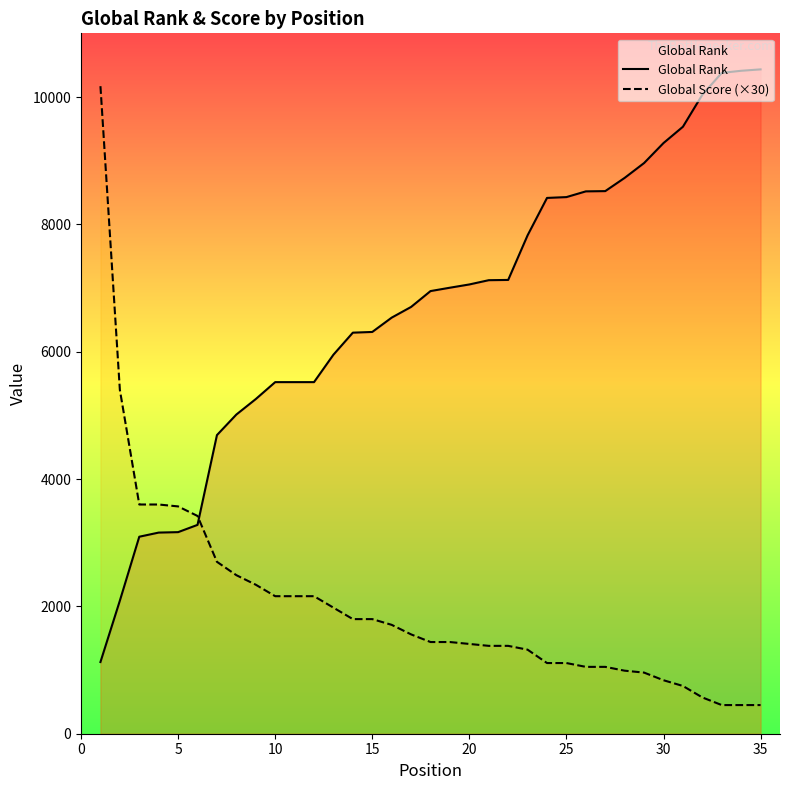

What is the value of the Global Score (×30) point at the 30th from the left?

840